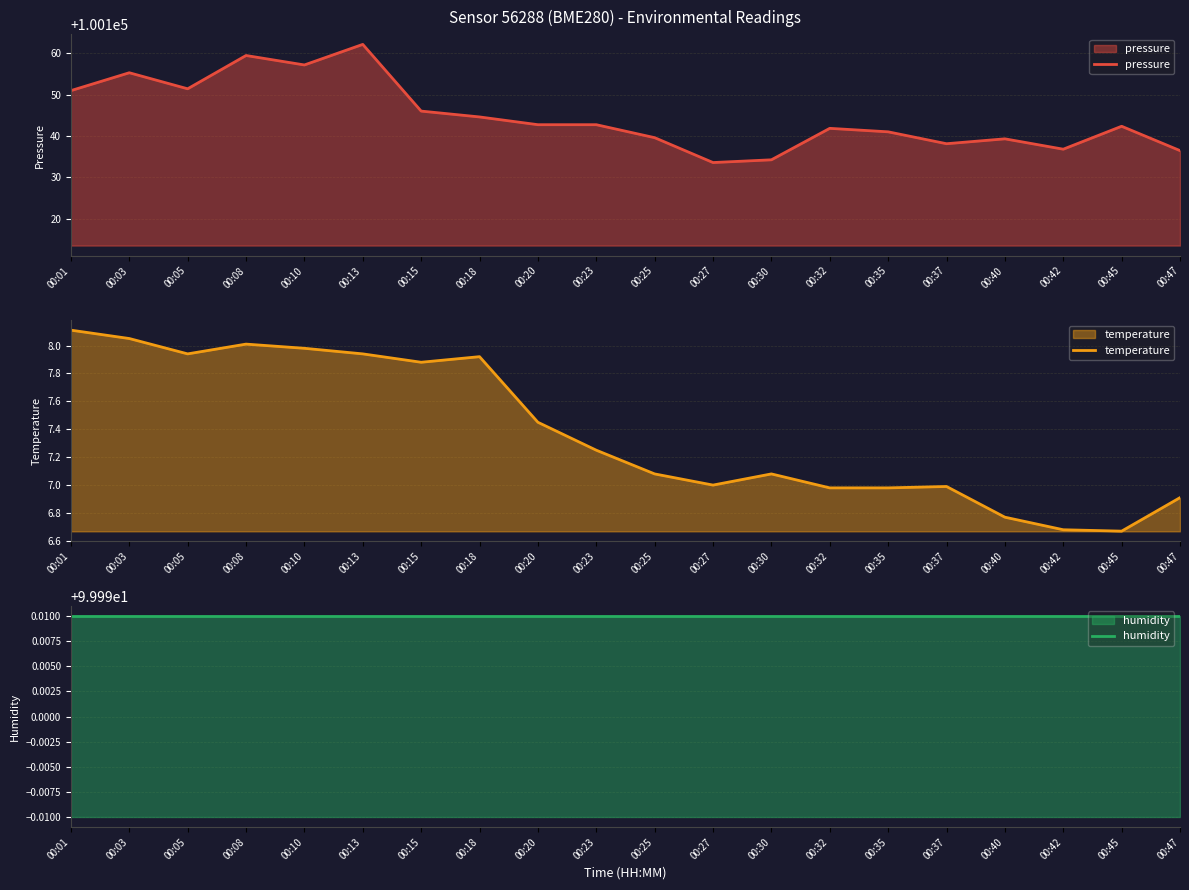

Is the value of humidity at 00:13 greater than the value of pressure at 00:37?

No